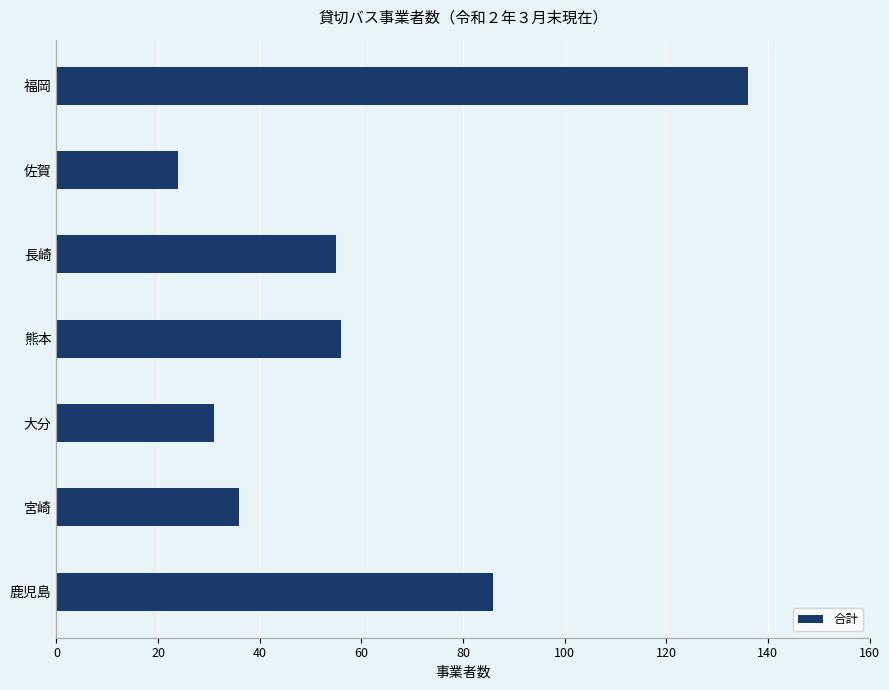

What is the ratio of the value at 大分 to the value at 宮崎?

0.9